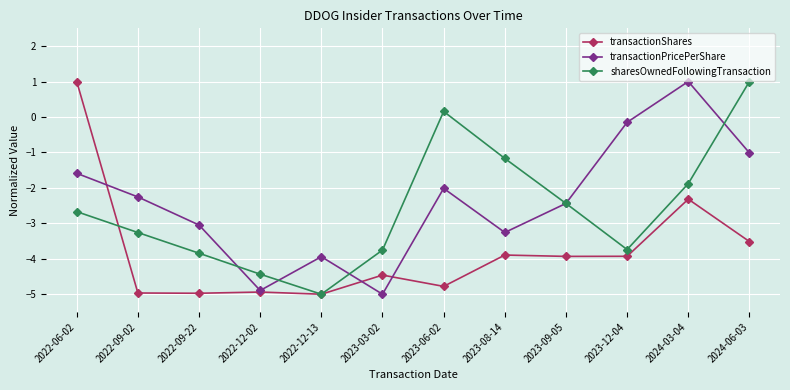

Which series has the largest total across all categories?

transactionPricePerShare